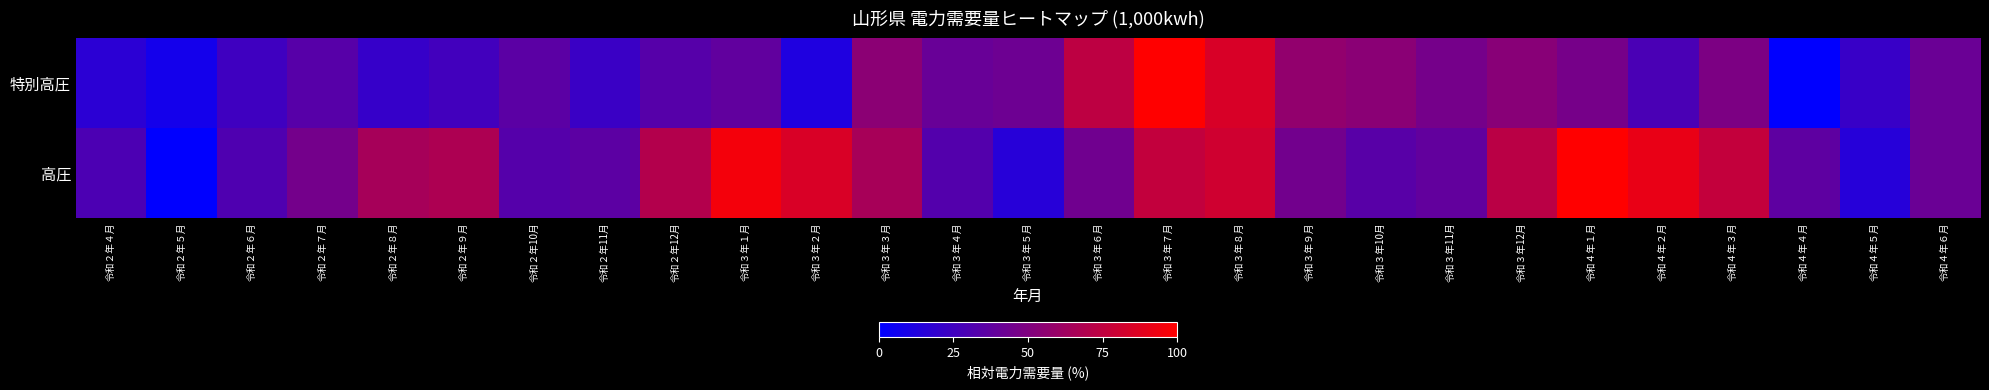

List the series in order of their peak value, lowest first.

特別高圧, 高圧